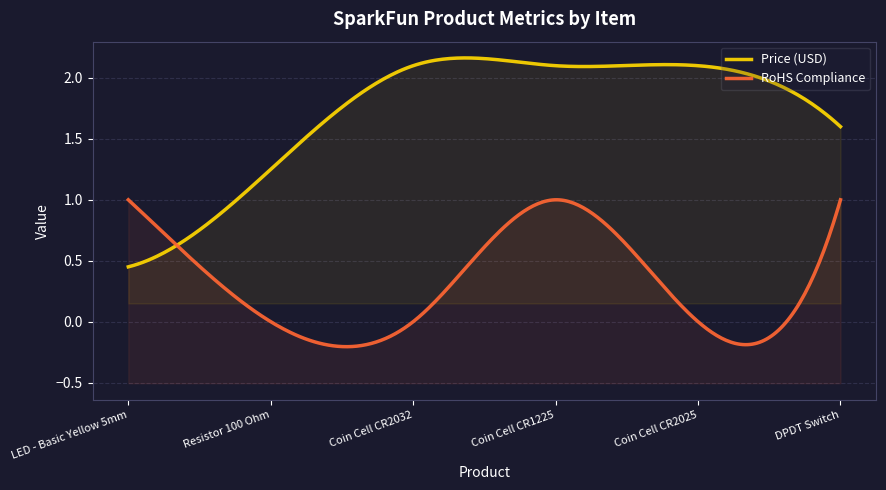

What are all the series names shown in the legend?

Price (USD), RoHS Compliance